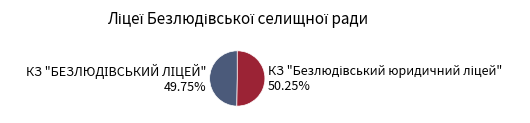

Is the sum of КЗ "Безлюдівський юридичний ліцей" and КЗ "БЕЗЛЮДІВСЬКИЙ ЛІЦЕЙ" greater than half?

Yes